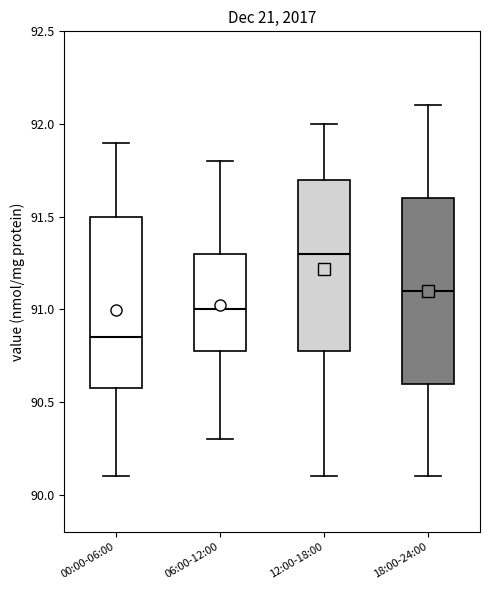

Where is the upper edge of the box for 06:00-12:00 on the y-axis? The values are not printed on the chart, so give them approximately, as read against the axis.

91.30